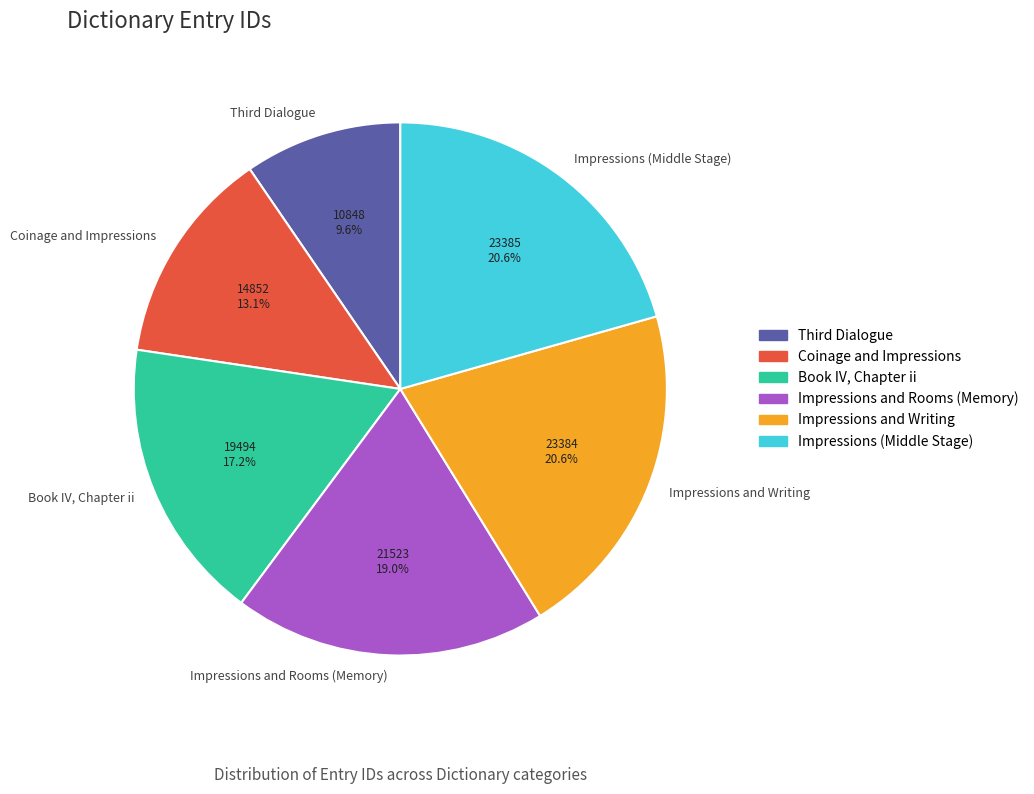

To the nearest percent, what percentage of the pie is Impressions and Writing?

21%